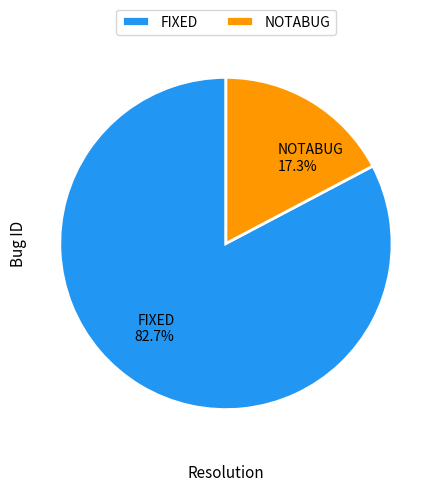

True or false: NOTABUG accounts for 25% of the total.

False